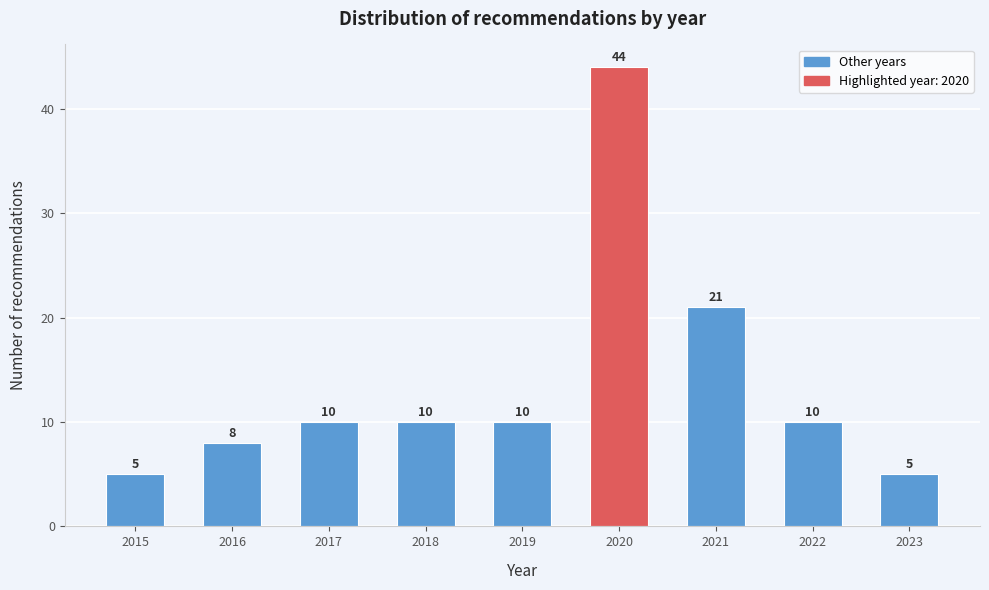

Reading left to right, extract all data points from this chart.

5	8	10	10	10	44	21	10	5